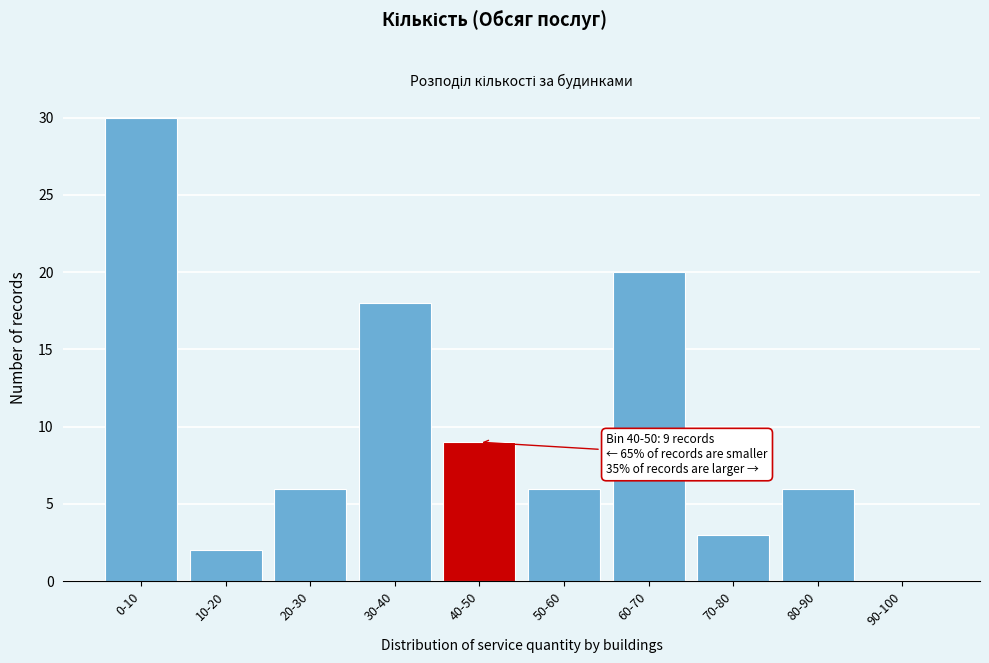

Reading left to right, extract all data points from this chart.

0-10=30	10-20=2	20-30=6	30-40=18	40-50=9	50-60=6	60-70=20	70-80=3	80-90=6	90-100=0